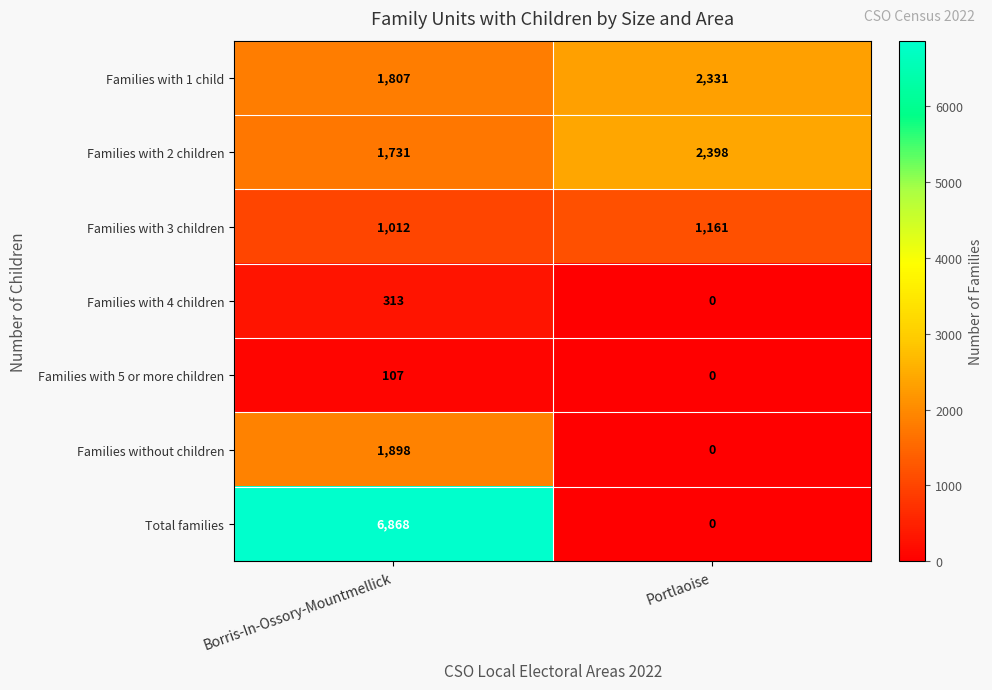

The Families with 1 child series shows 1500 at Portlaoise. True or false?

False